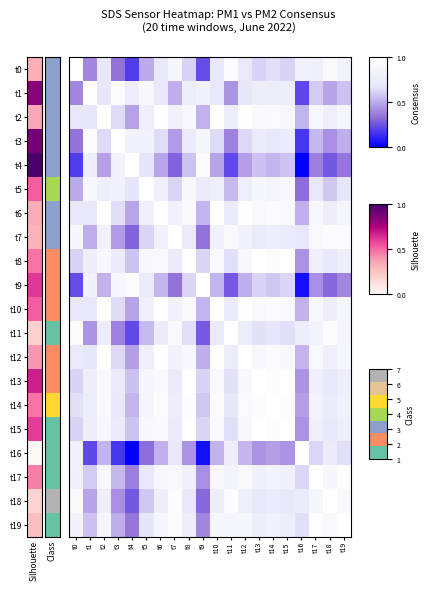

Which series has the largest range (max minus min)?

t4